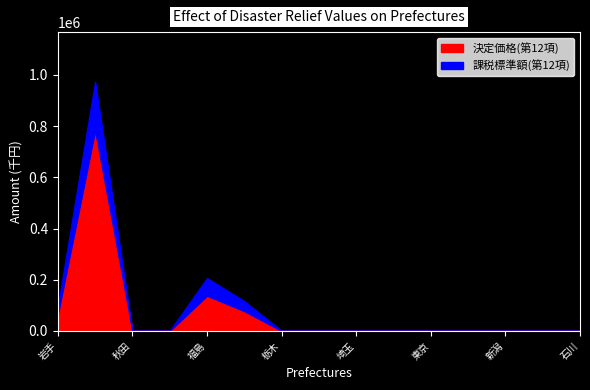

Reading left to right, extract all data points from this chart.

決定価格(第12項): 岩手=63415	宮城=784171	秋田=0	山形=0	福島=137629	茨城=77423	栃木=0	群馬=0	埼玉=0	千葉=0	東京=0	神奈川=0	新潟=0	富山=0	石川=0
課税標準額(第12項): 岩手=95122	宮城=972974	秋田=0	山形=0	福島=206443	茨城=116134	栃木=0	群馬=0	埼玉=0	千葉=0	東京=0	神奈川=0	新潟=0	富山=0	石川=0